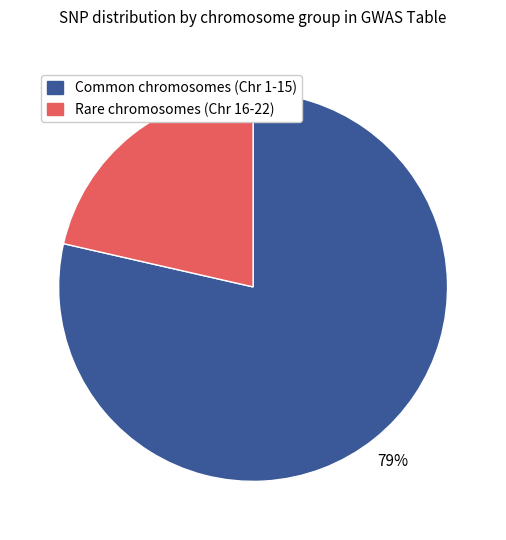

Count the number of slices in the pie.

2